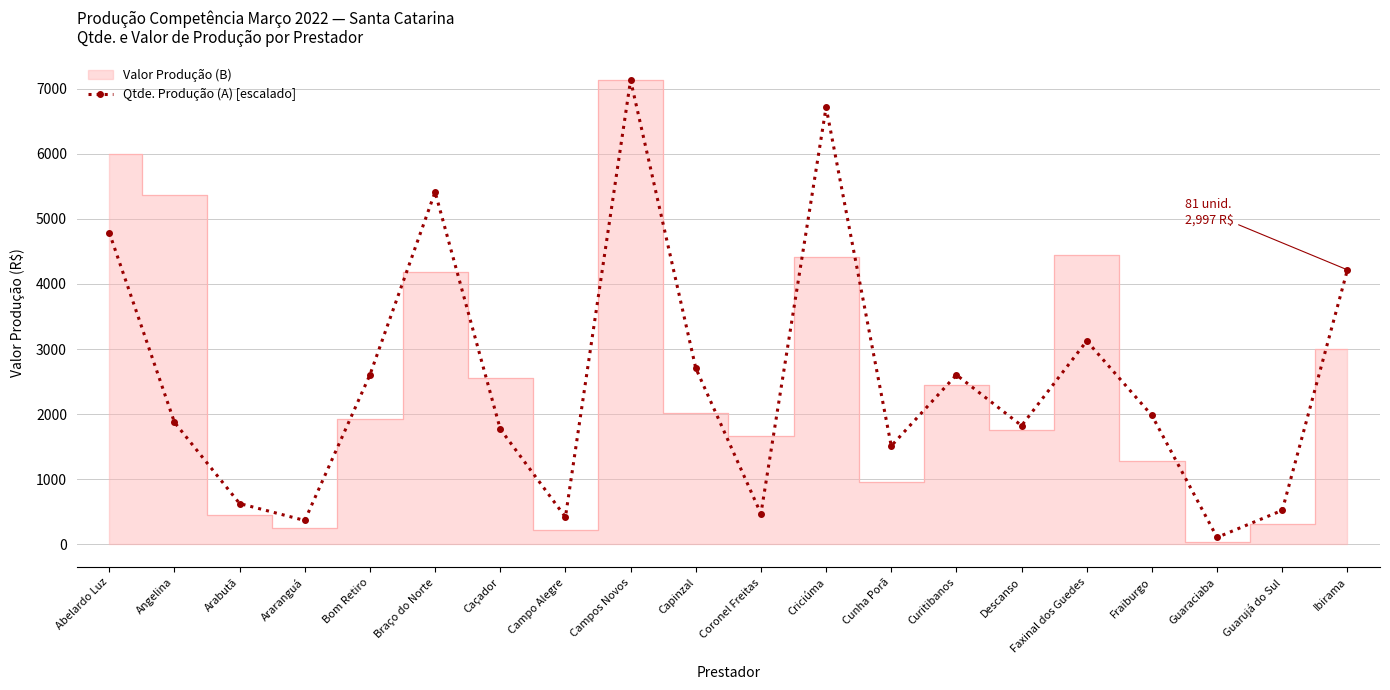

The value at Abelardo Luz is 4789.2. True or false?

True